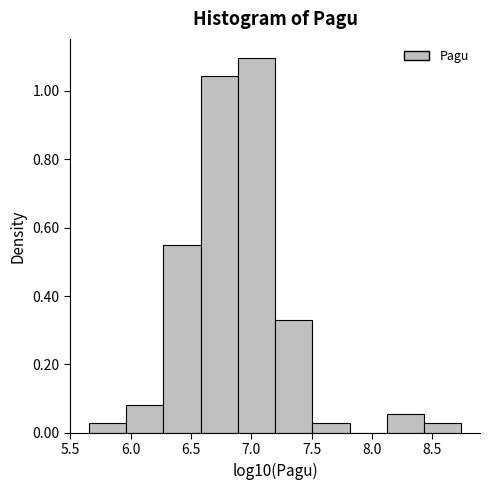

Reading left to right, list every bar in this chart as the range it spans on the x-axis followed by its height. Neither the bar edges nor the heights are printed on the chart, so give them approximately, as read against the axes.

5.65 to 5.95: 0.02
5.95 to 6.25: 0.08
6.25 to 6.60: 0.54
6.60 to 6.90: 1.04
6.90 to 7.20: 1.10
7.20 to 7.50: 0.32
7.50 to 7.80: 0.02
7.80 to 8.10: 0
8.10 to 8.45: 0.06
8.45 to 8.75: 0.02